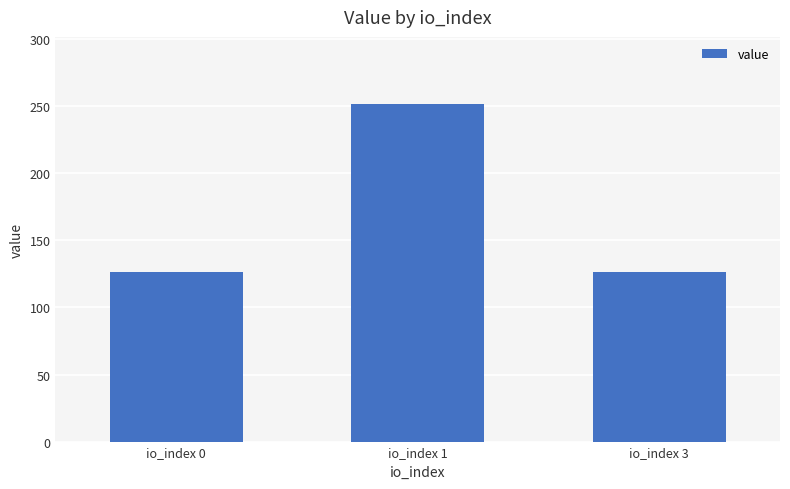

Is it true that the value at io_index 3 is 126.8?

True